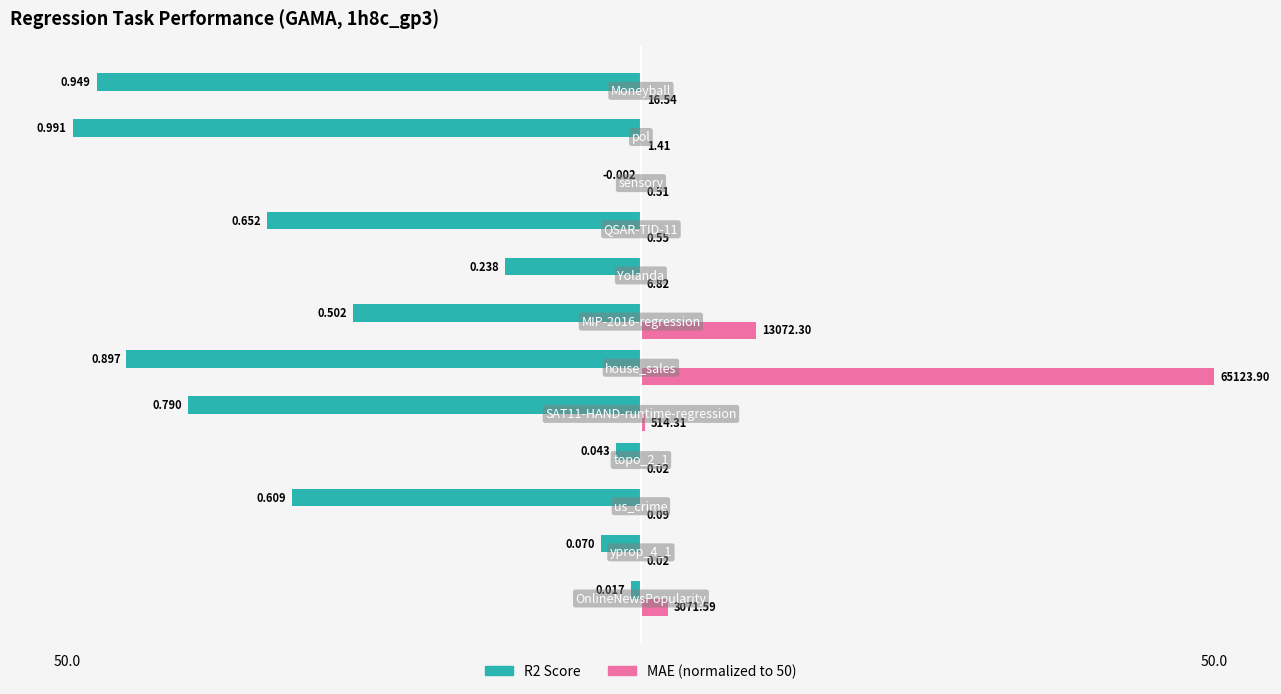

The value of R2 Score at 10 is -66.5. True or false?

False